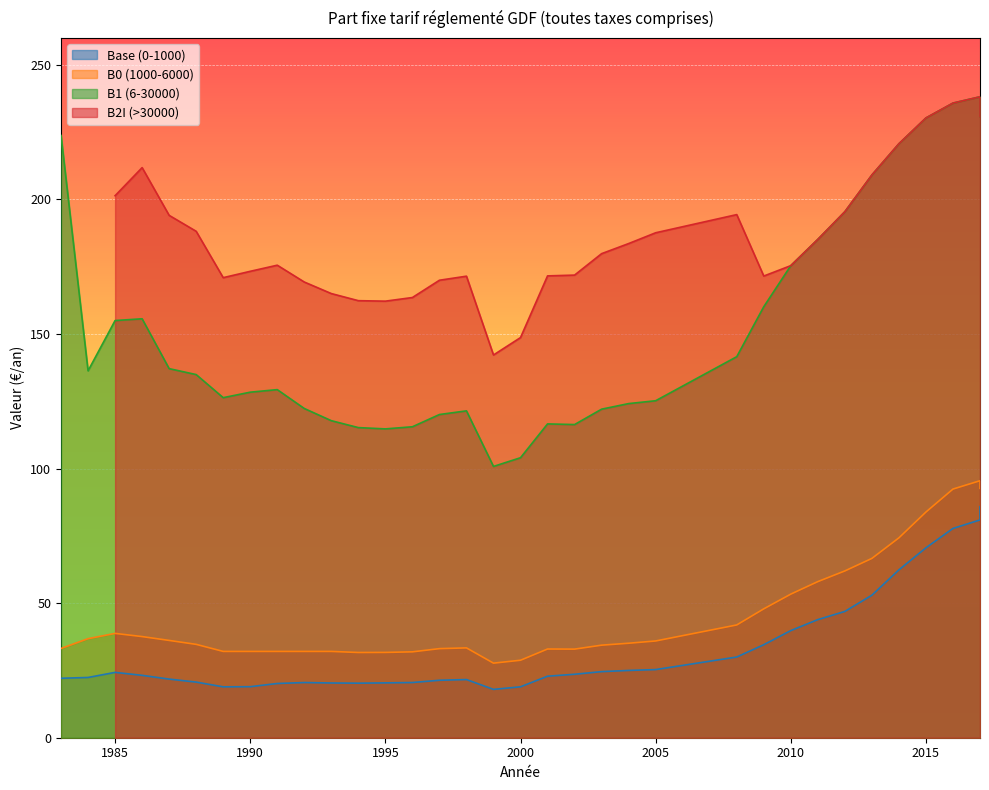

What are all the series names shown in the legend?

Base (0-1000), B0 (1000-6000), B1 (6-30000), B2I (>30000)